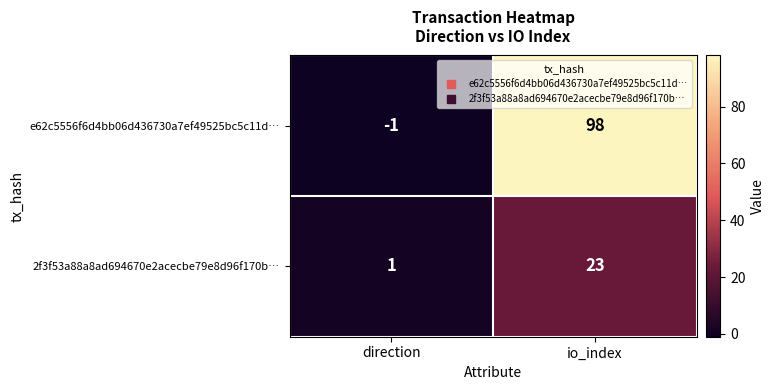

What is the sum of the e62c5556f6d4bb06d436730a7ef49525bc5c11d… values at direction and io_index?

97